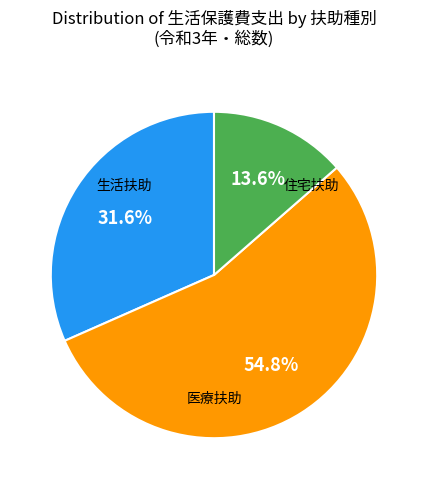

Is there a majority slice in this chart?

Yes